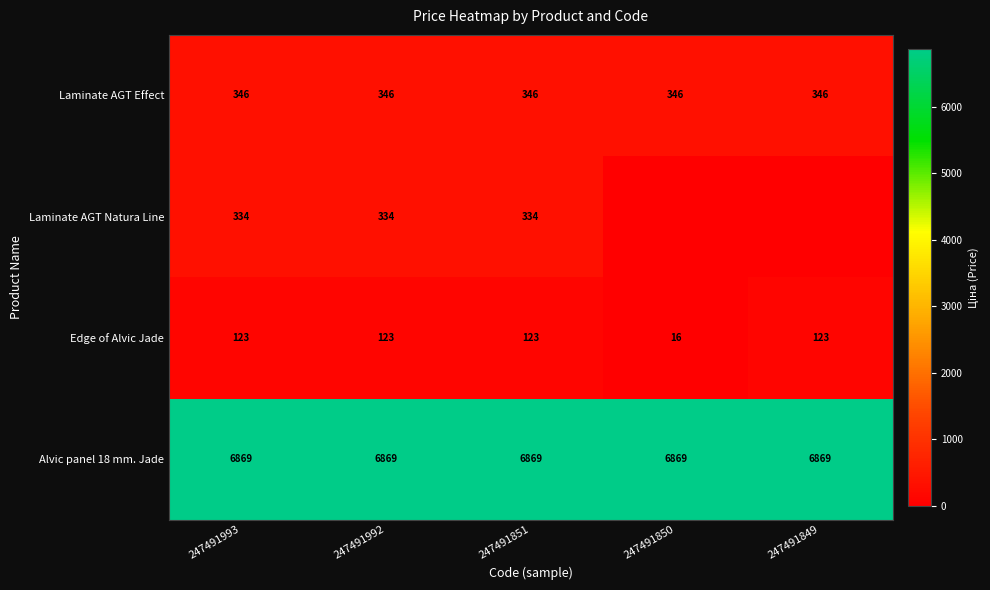

Is it true that Laminate AGT Effect equals 617 at 247491849?

False